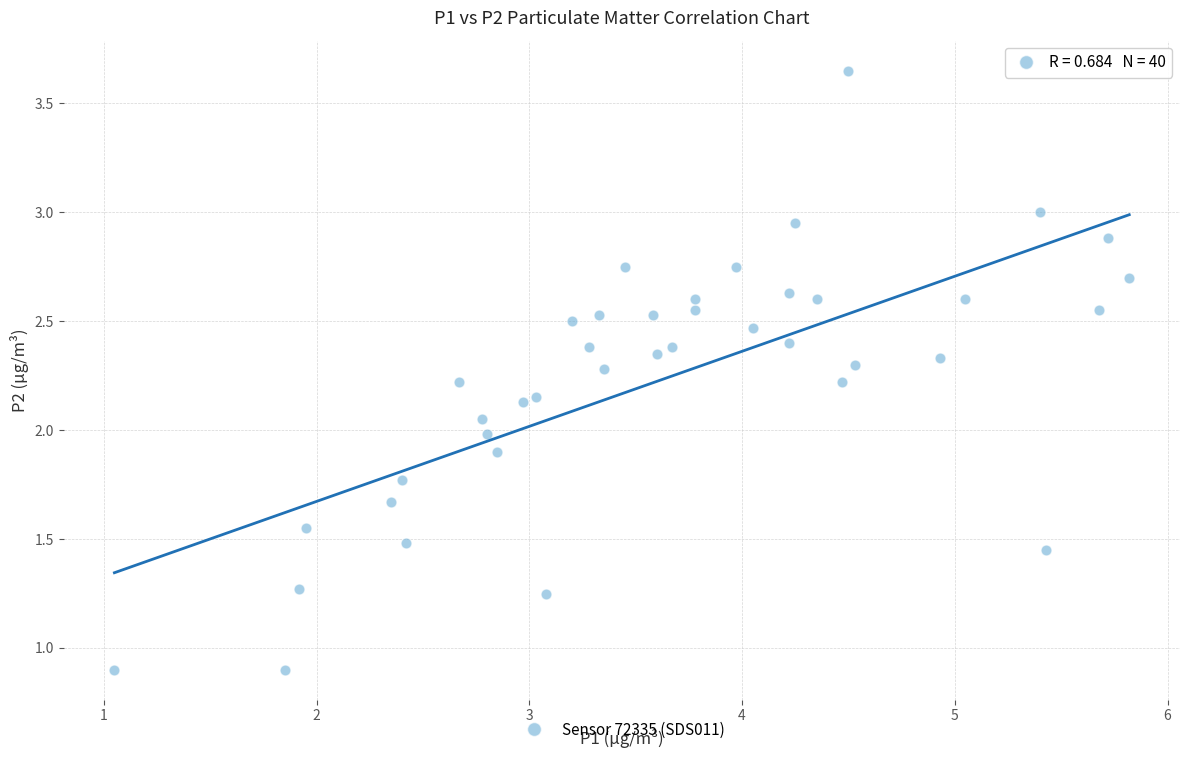

Count the number of points in this scatter plot.

40